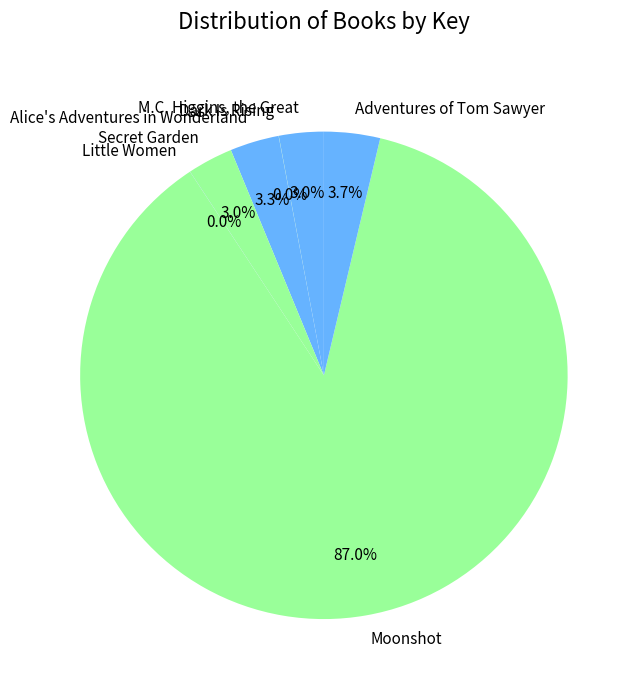

To the nearest percent, what is the average slice percentage?

14%